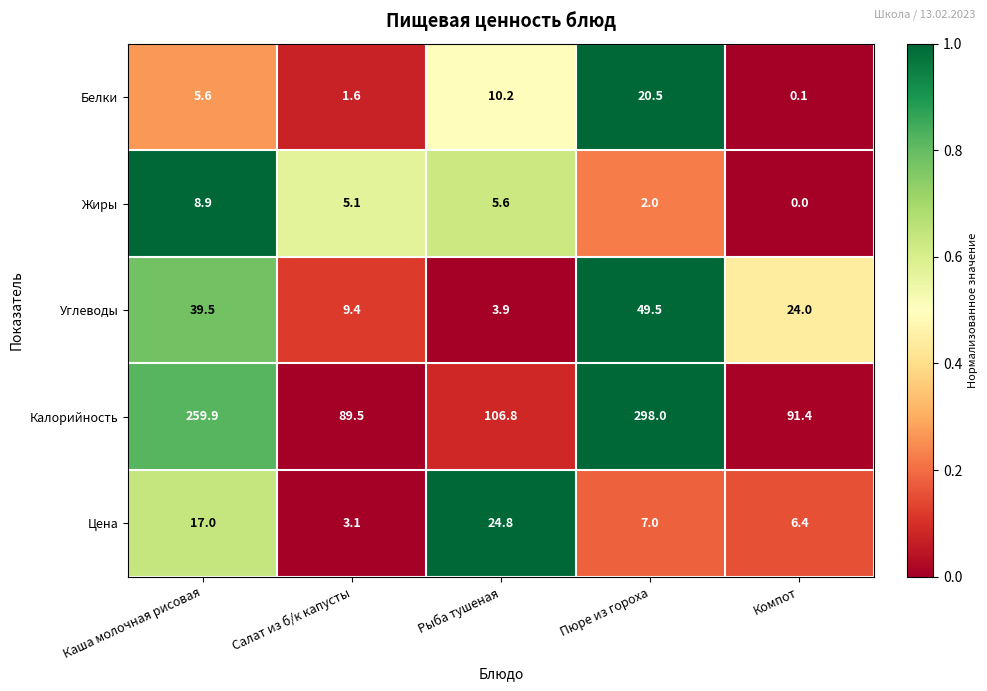

The value of Белки at Пюре из гороха is 20.5. True or false?

True